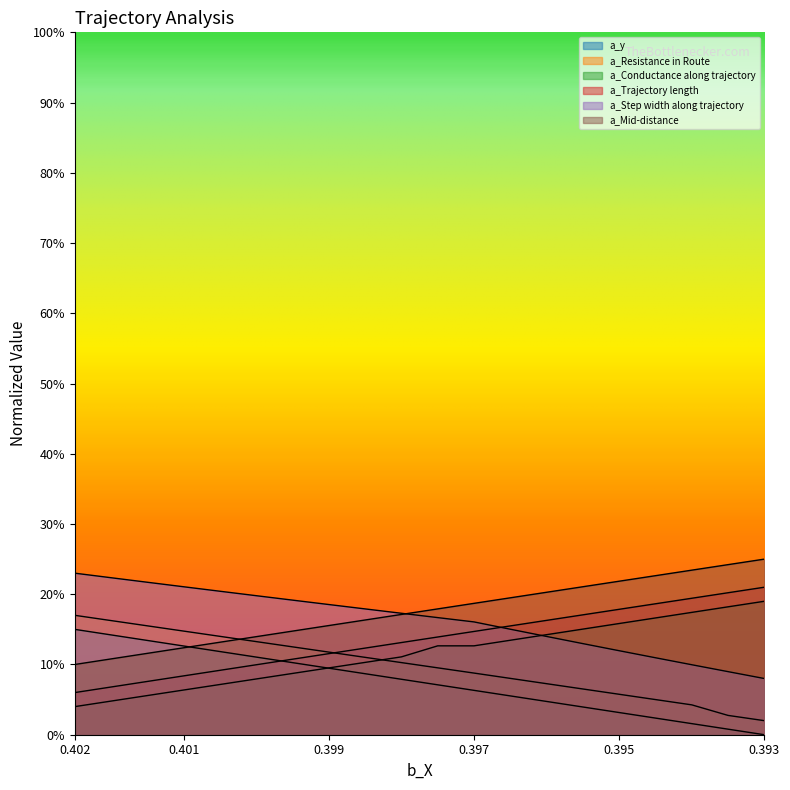

At which label is a_Trajectory length closest to 0?

0.402